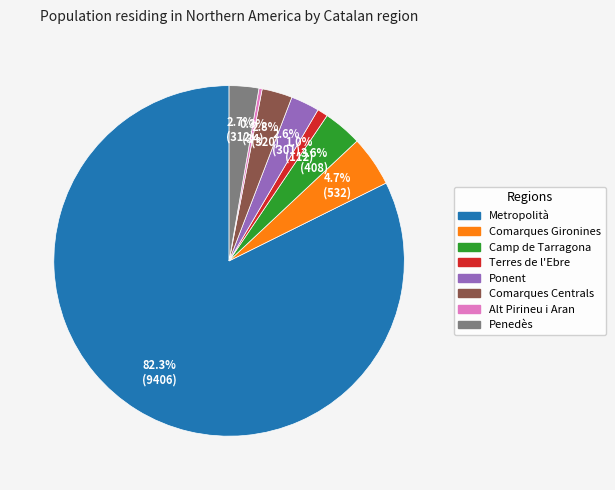

Combined, do Ponent and Comarques Centrals account for over 50%?

No